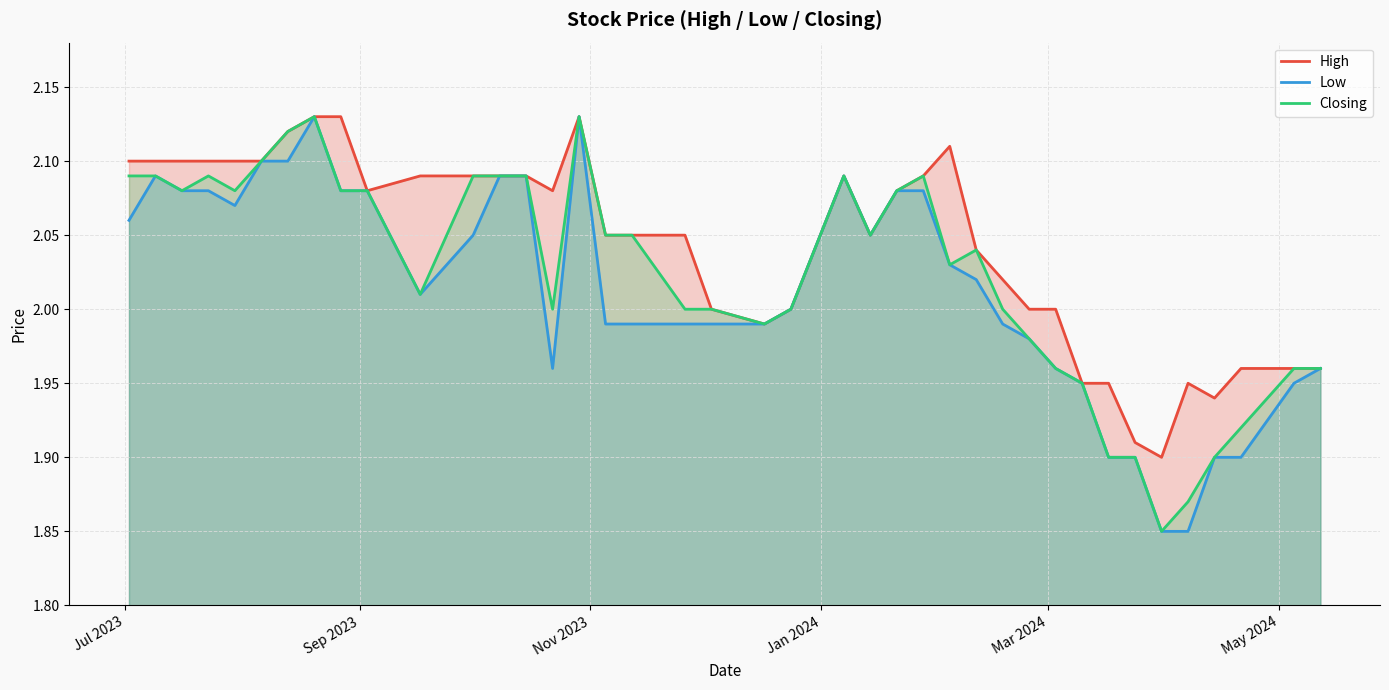

How many interior local valleys does the Closing series have?

8